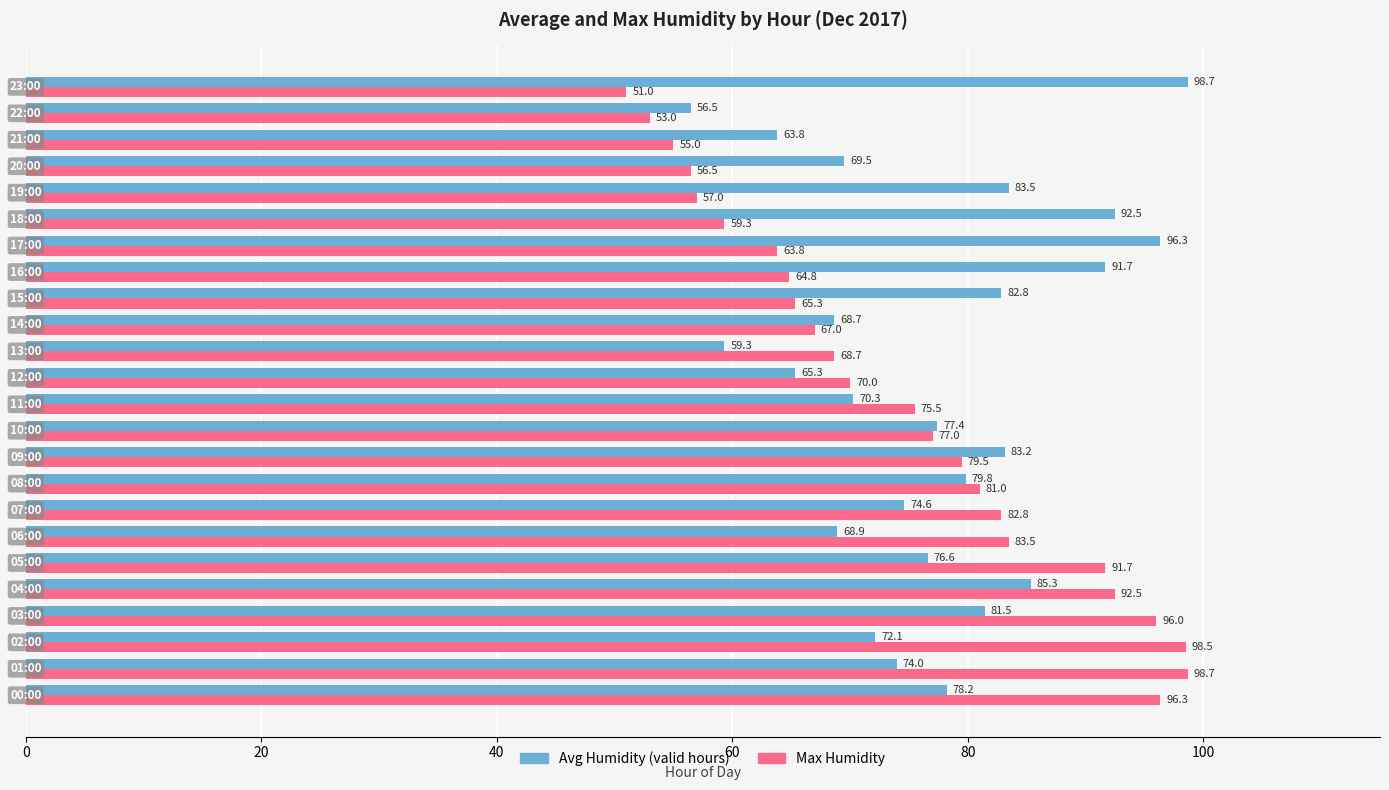

What is the difference between the maximum and minimum values in the Max Humidity series?

47.7